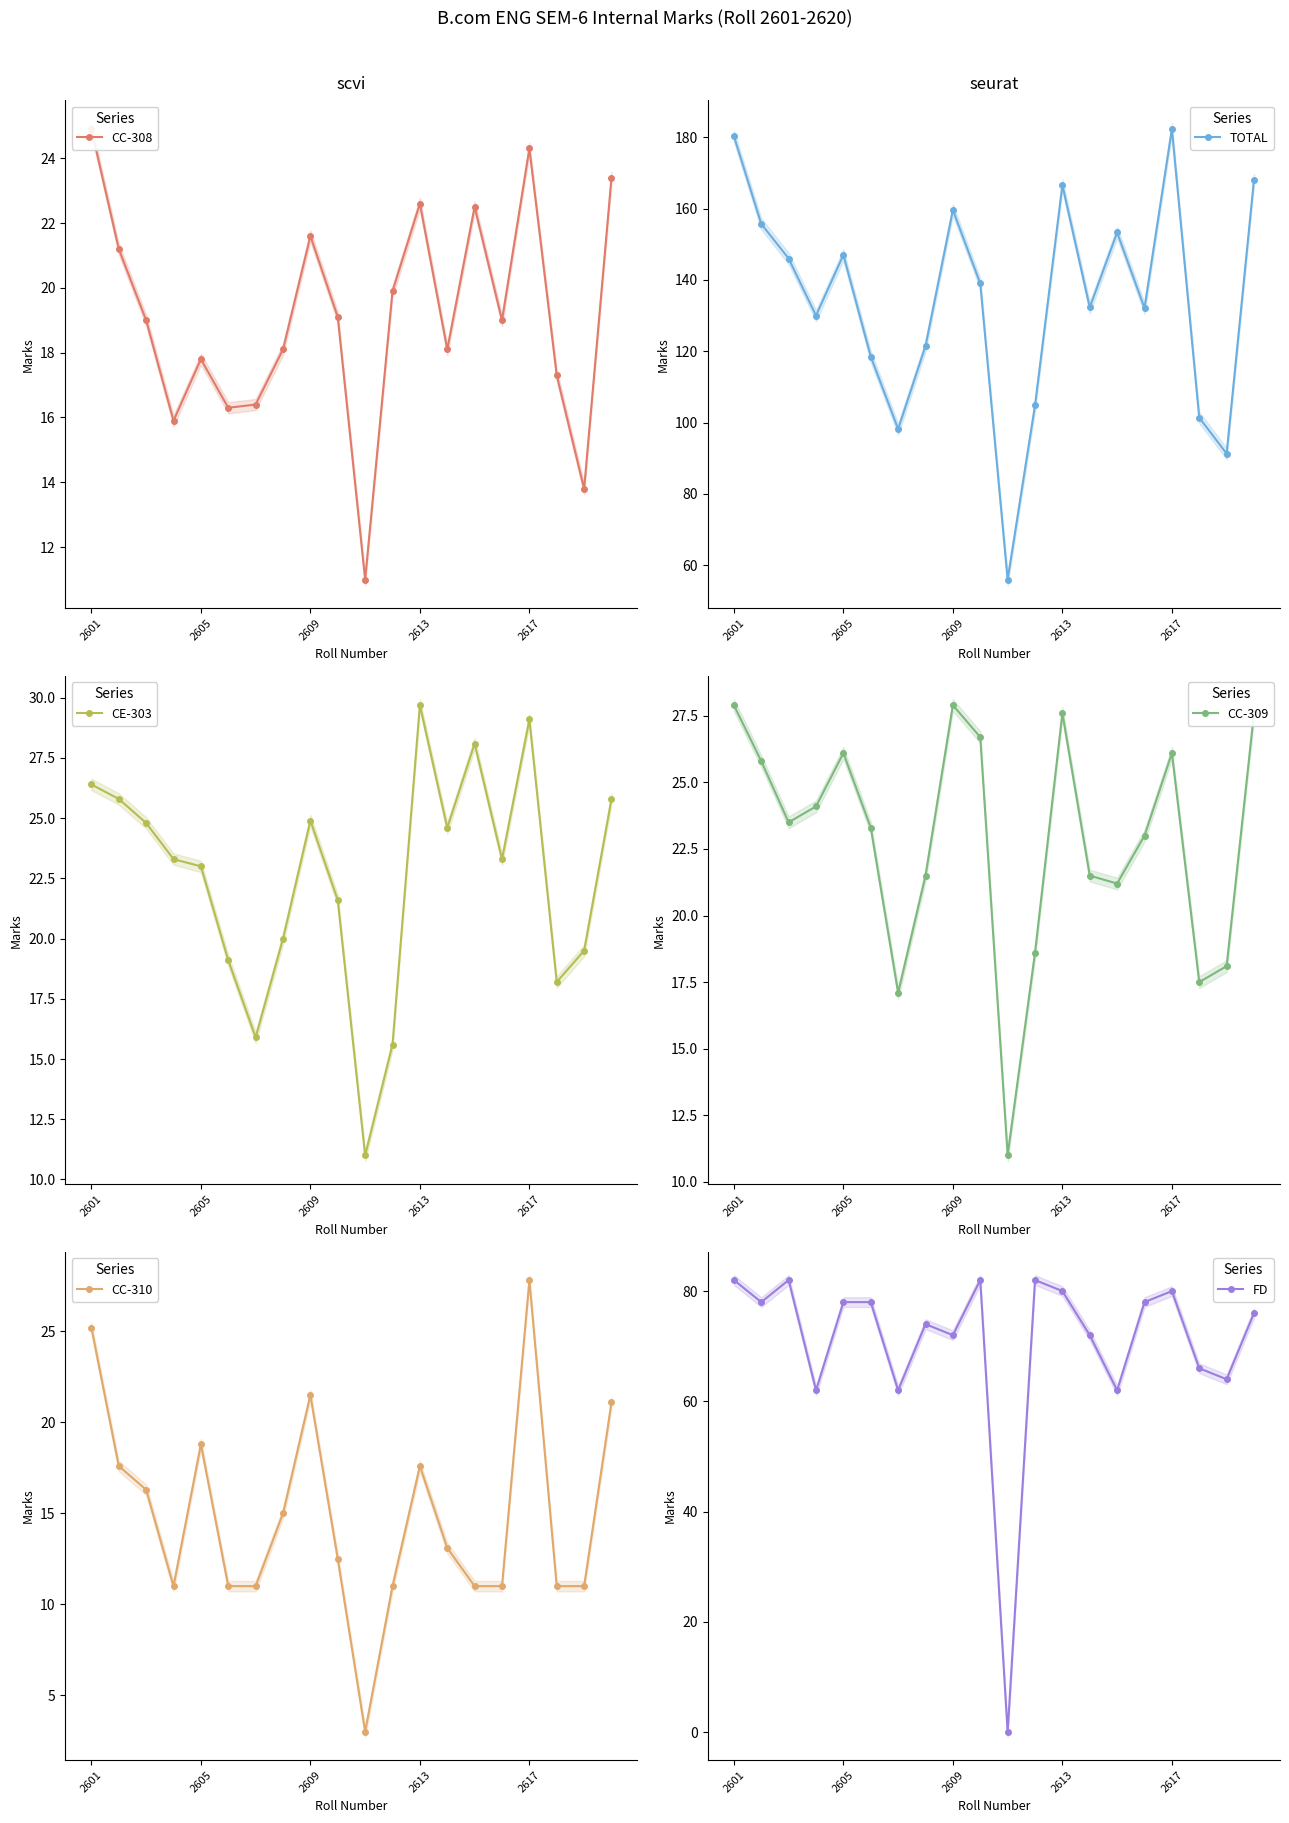

How many intersections are there between CE-303 and FD?

2